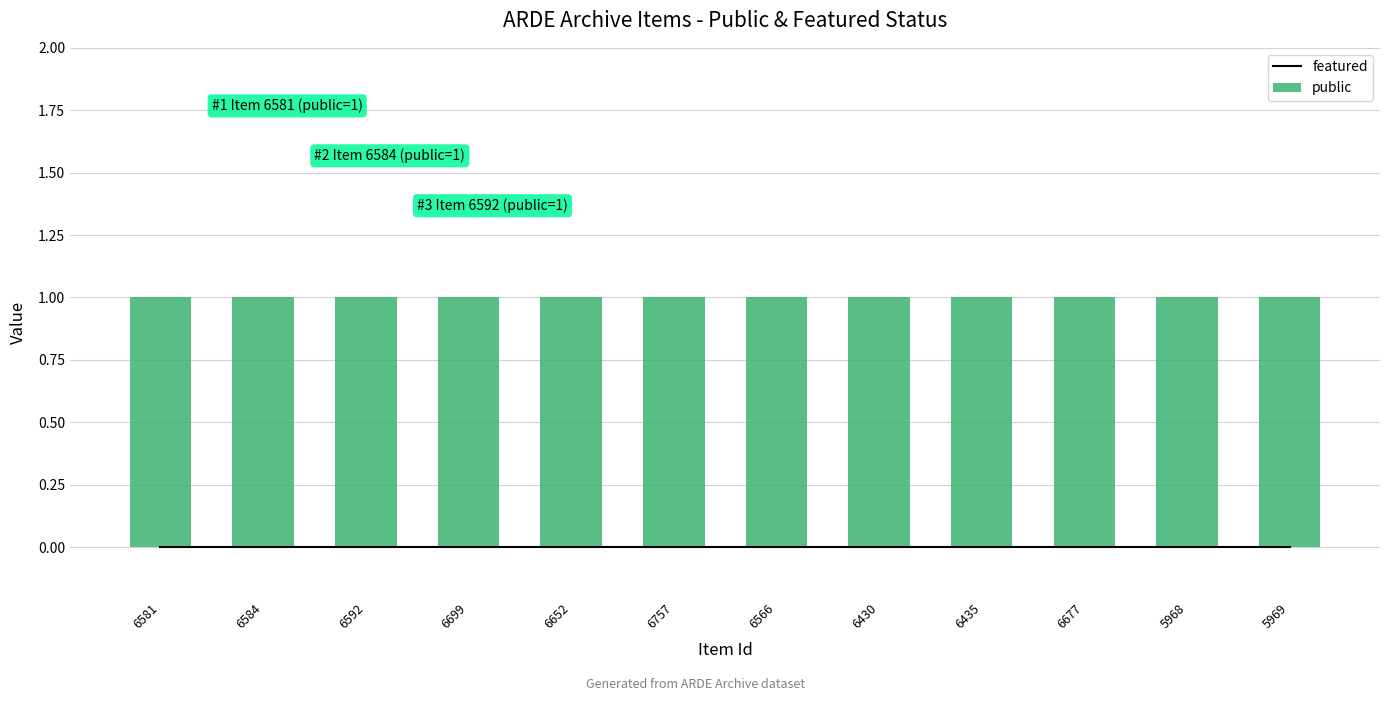

List the labels in order of public value, largest first.

6581, 6584, 6592, 6699, 6652, 6757, 6566, 6430, 6435, 6677, 5968, 5969